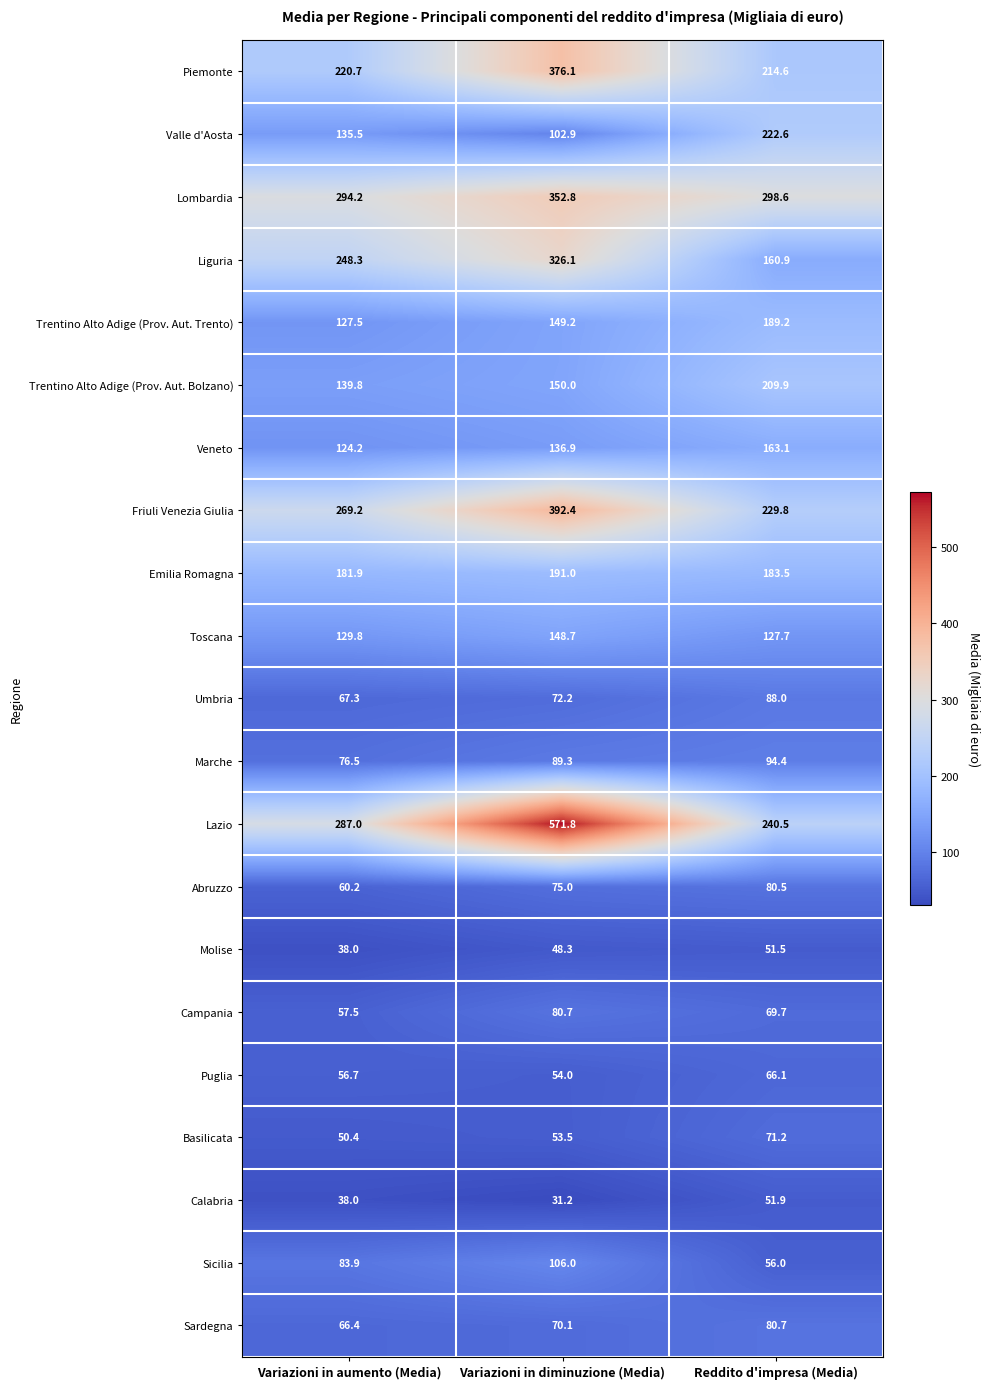

What is the difference between the second highest and minimum values in the Umbria series?

4.9